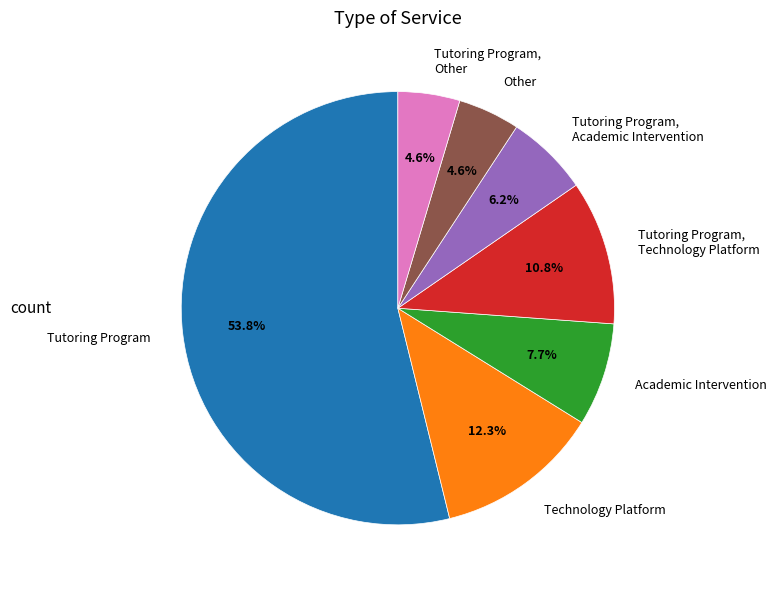

Does Tutoring Program, Academic Intervention represent more than half of the total?

No